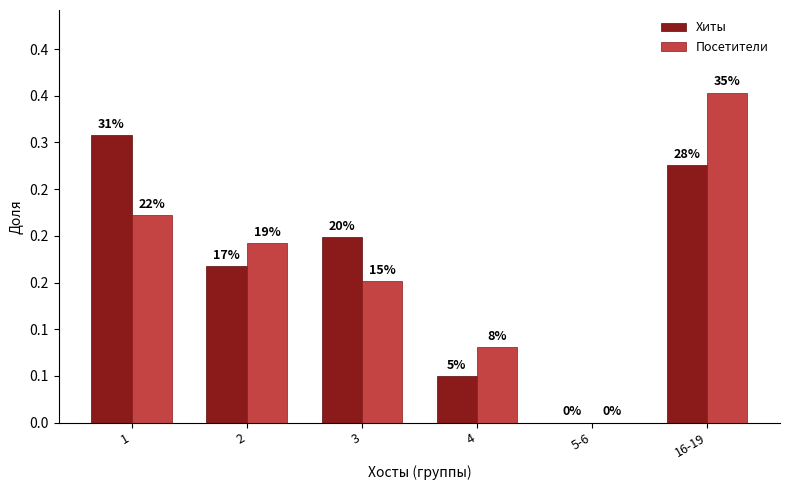

What are all the series names shown in the legend?

Хиты, Посетители